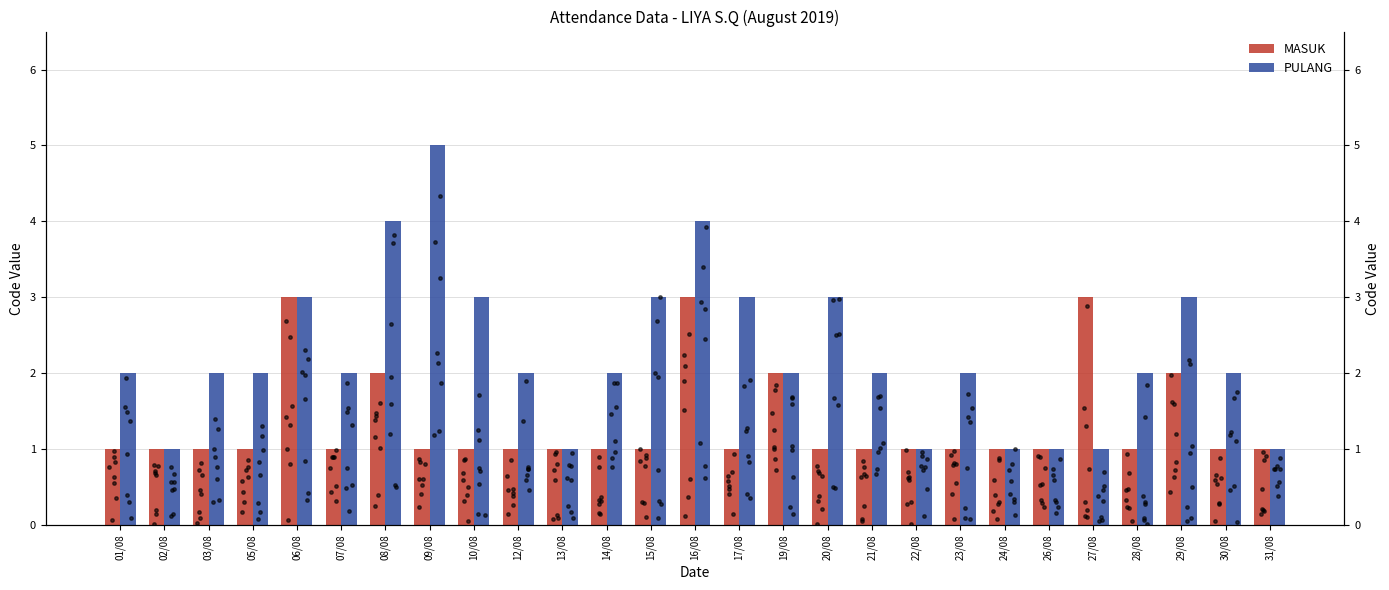

What are all the series names shown in the legend?

MASUK, PULANG